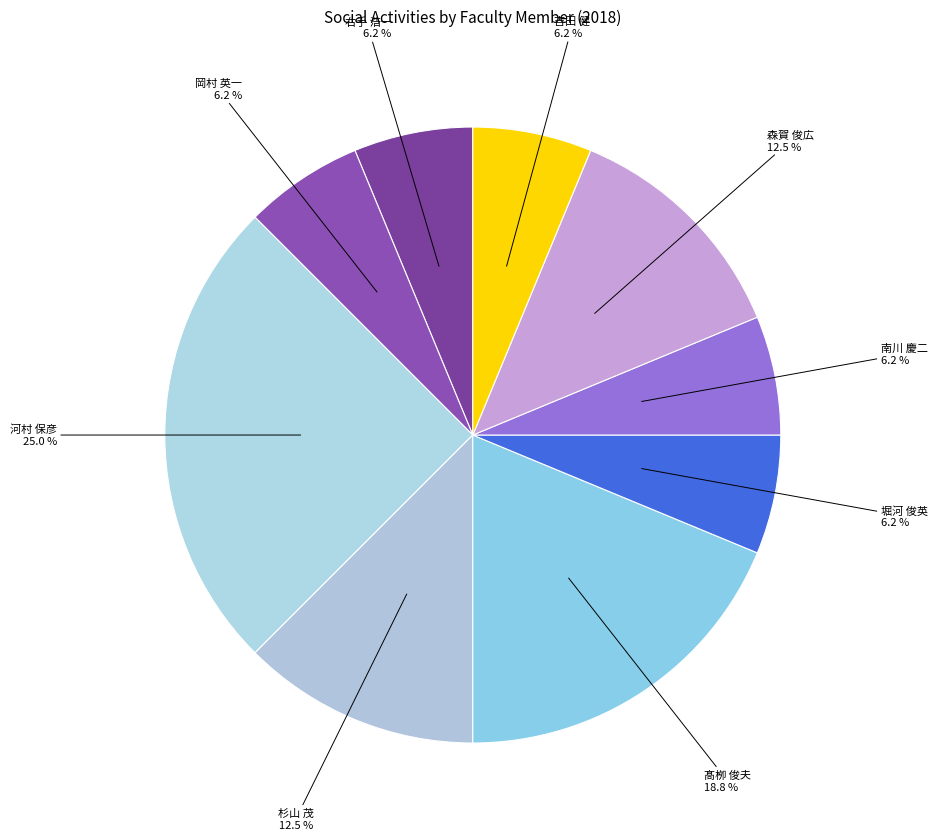

To the nearest percent, what is the average slice percentage?

11%